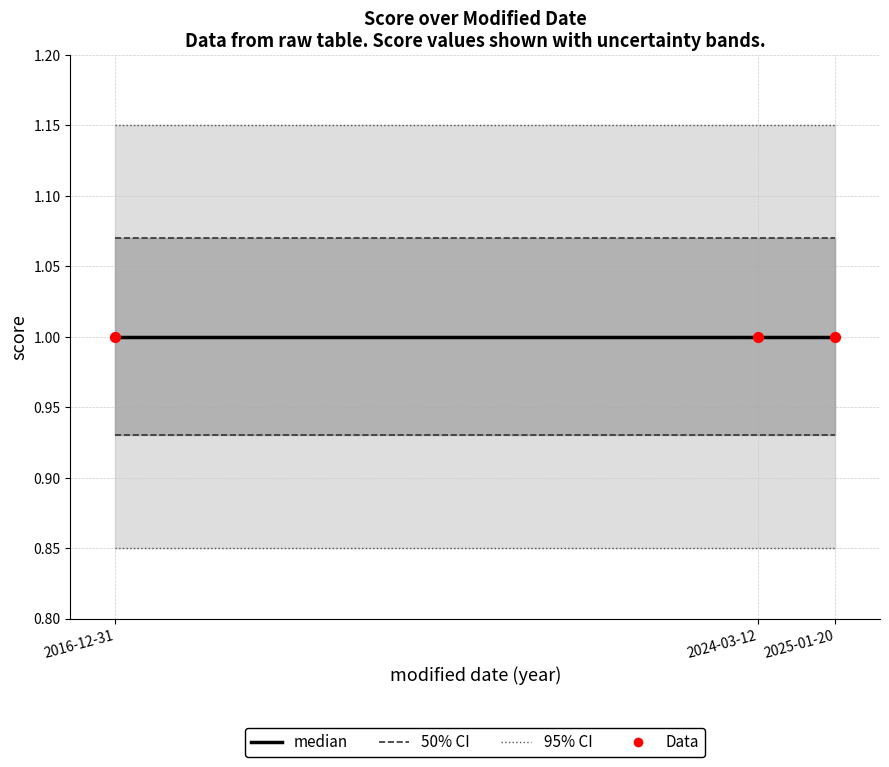

At how many categories does at least one series exceed 1?

3